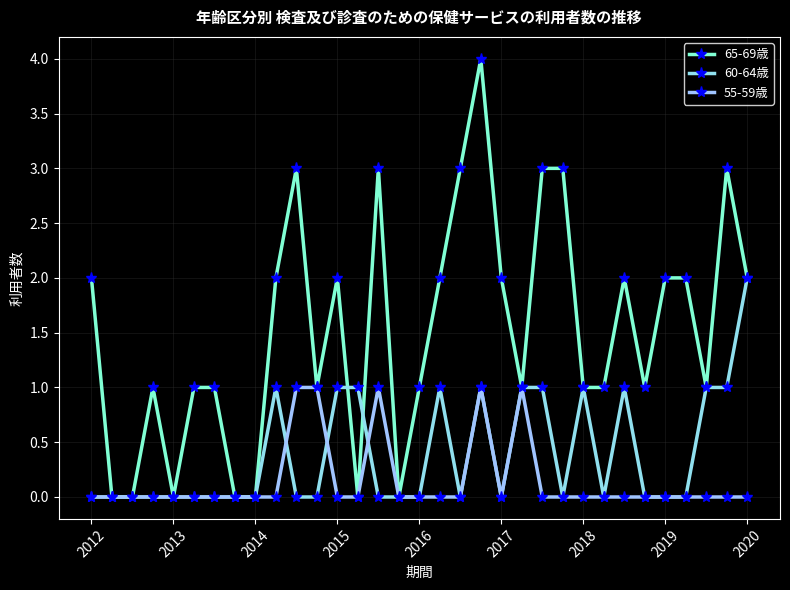

Reading left to right, extract all data points from this chart.

65-69歳: 2	0	0	1	0	1	1	0	0	2	3	1	2	0	3	0	1	2	3	4	2	1	3	3	1	1	2	1	2	2	1	3	2
60-64歳: 0	0	0	0	0	0	0	0	0	1	0	0	1	1	0	0	0	1	0	1	0	1	1	0	1	0	1	0	0	0	1	1	2
55-59歳: 0	0	0	0	0	0	0	0	0	0	1	1	0	0	1	0	0	0	0	1	0	1	0	0	0	0	0	0	0	0	0	0	0